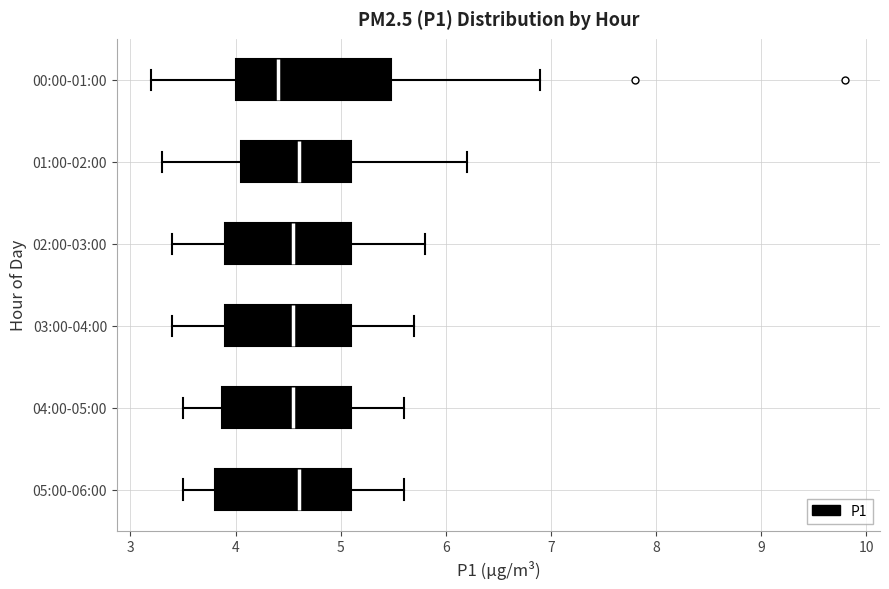

Comparing the boxes themselves (not the whiskers), which one is the widest?

00:00-01:00